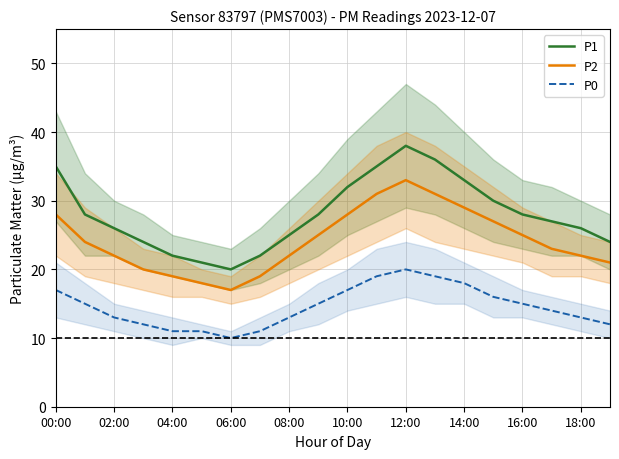

What is the average value of the P0 series?

15